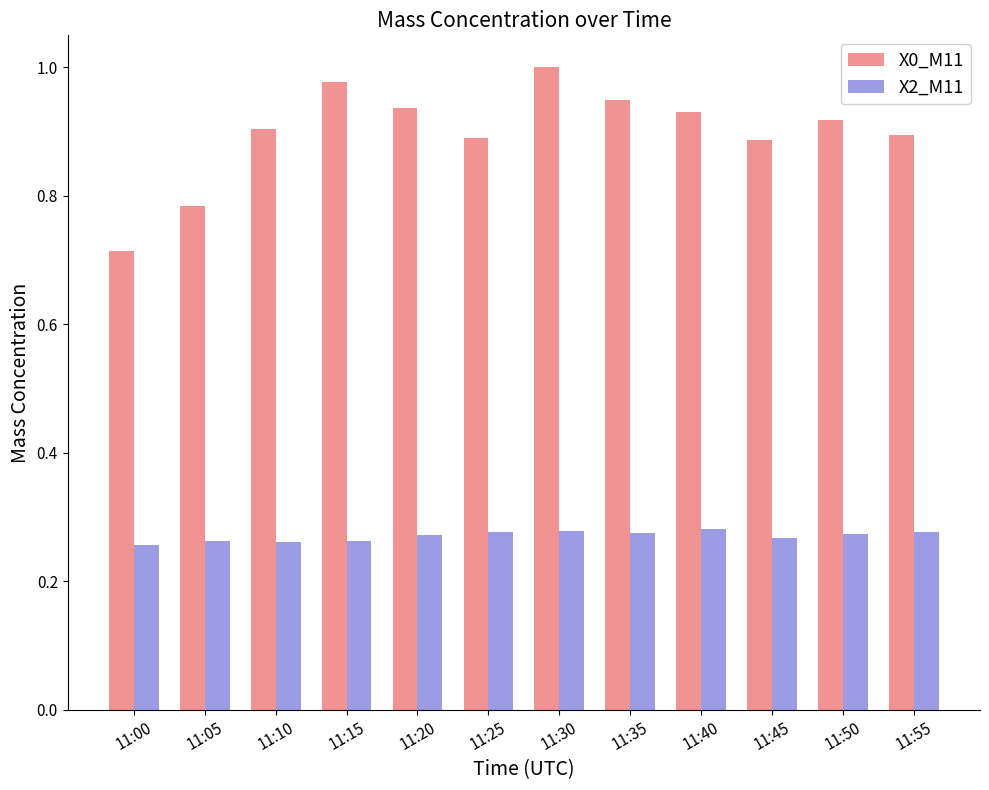

What is the total value across all series at 11:45?

1.2